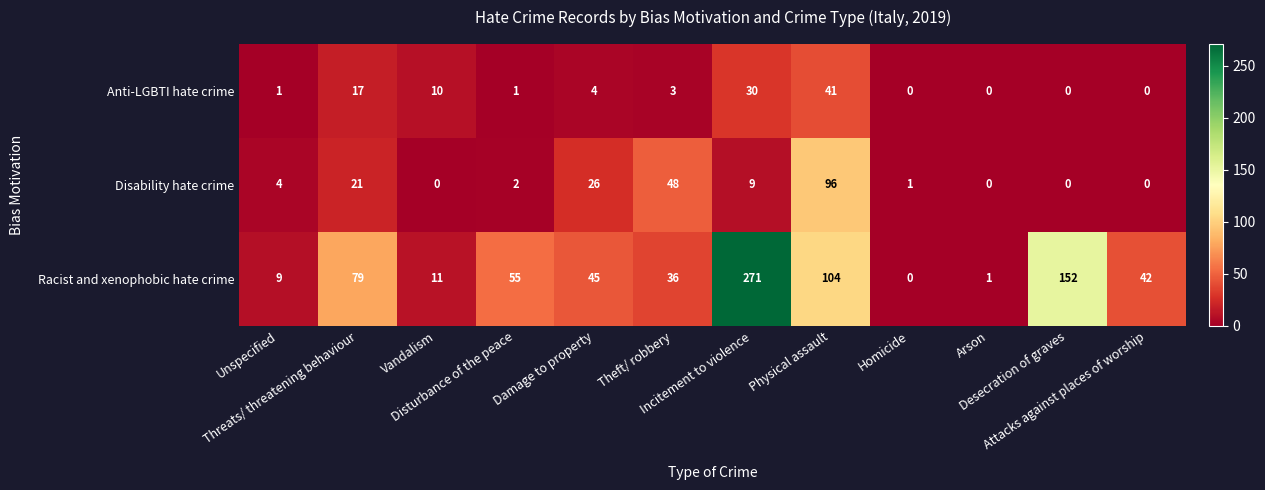

What is the maximum value shown in the chart?

271